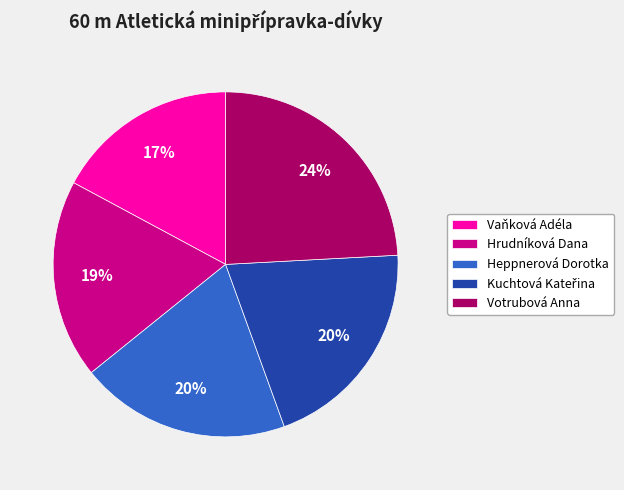

To the nearest percent, what percentage of the pie is Vaňková Adéla?

17%